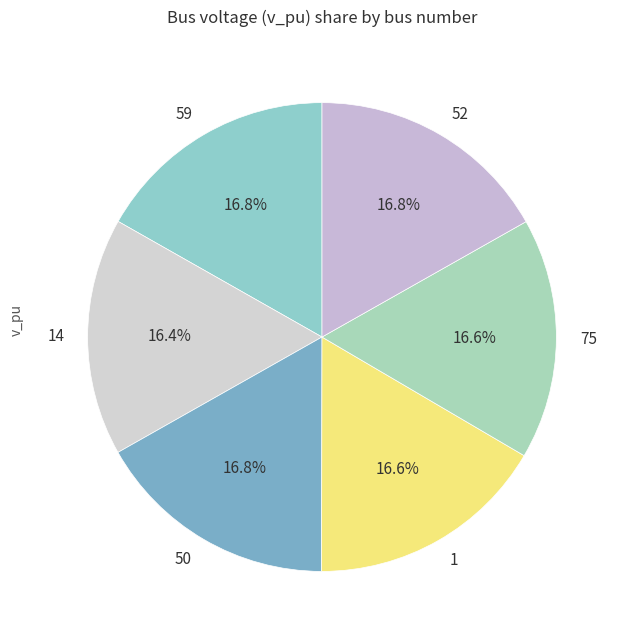

Count the number of slices in the pie.

6